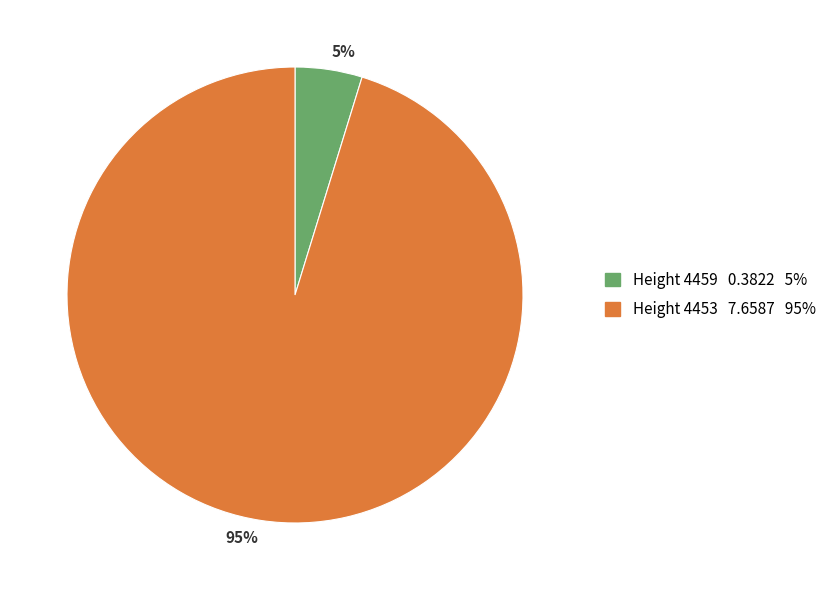

How many segments does this pie chart have?

2